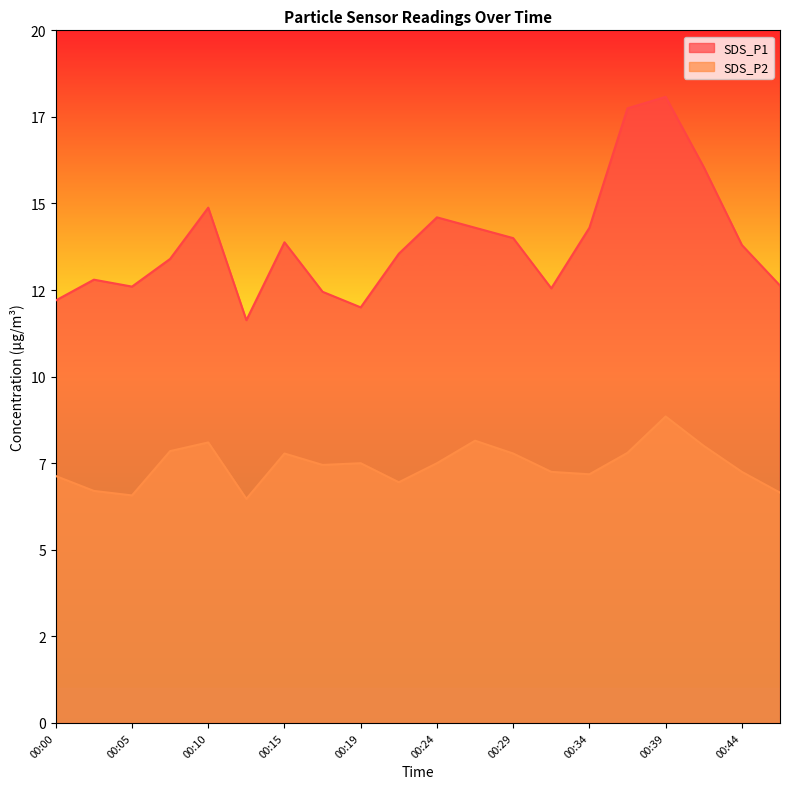

Which category has the highest value across all series?

00:39